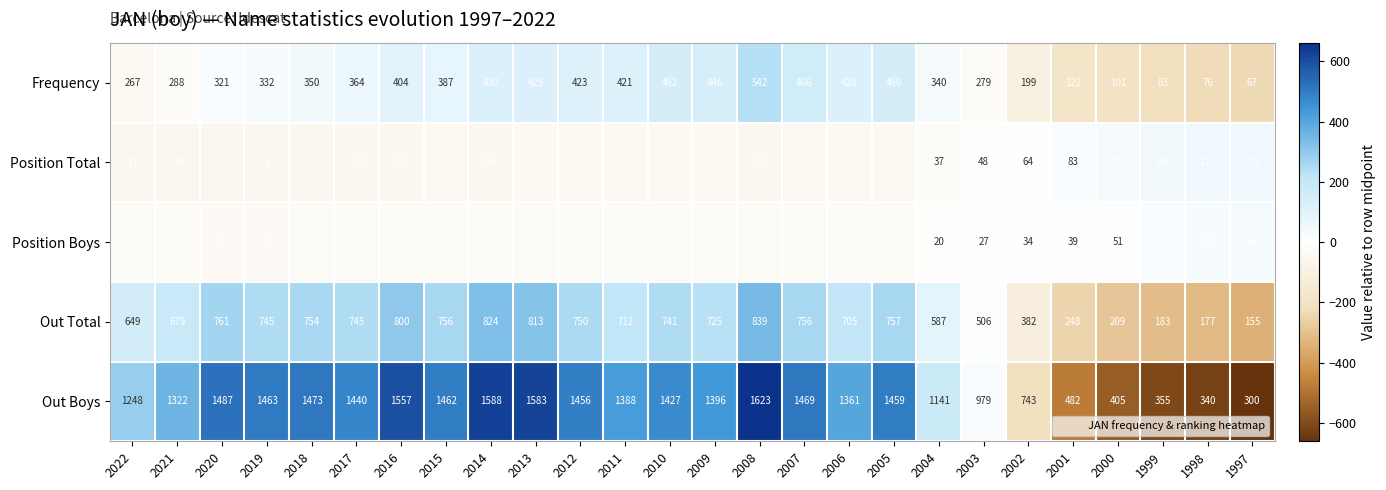

Which series has the largest total across all categories?

Out Boys